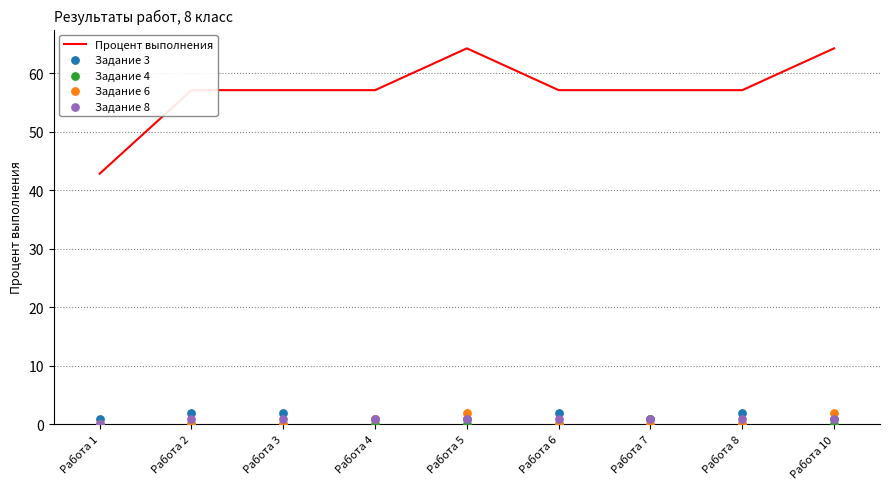

At which category is the sum across all series the highest?

Работа 5